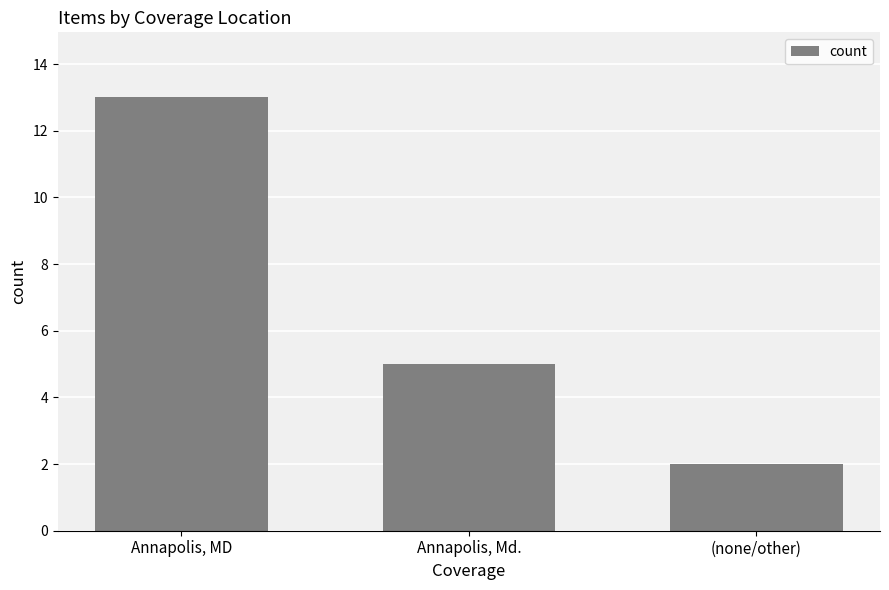

What is the label of the 2nd bar from the left?

Annapolis, Md.